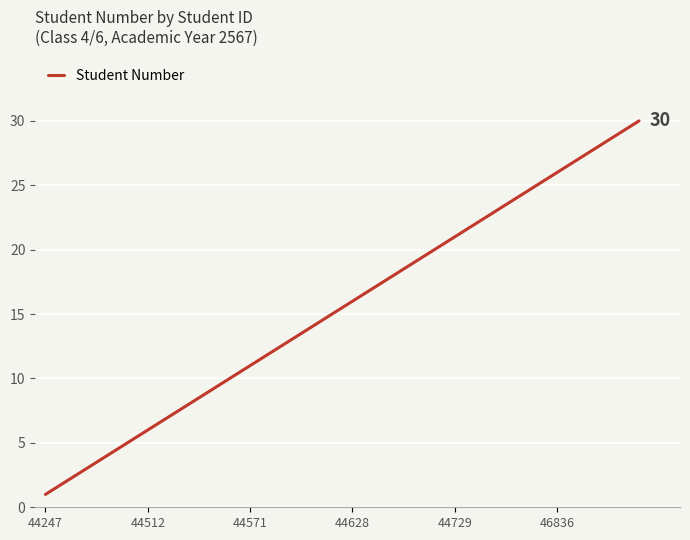

Does the chart have visible grid lines?

Yes